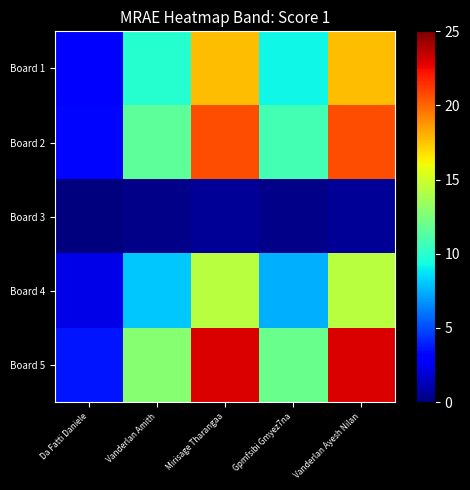

Count the number of data series in this chart.

5